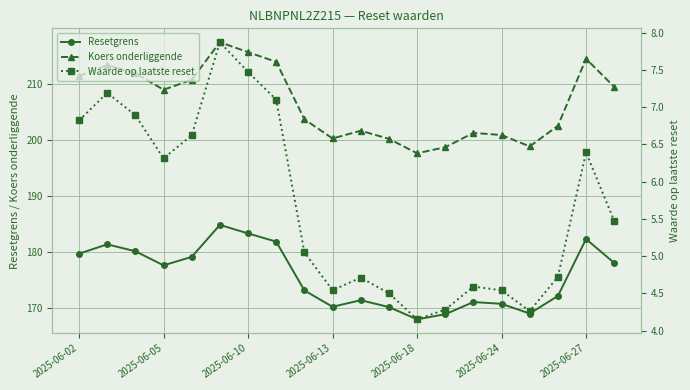

At which label is Koers onderliggende closest to 207?

2025-06-05